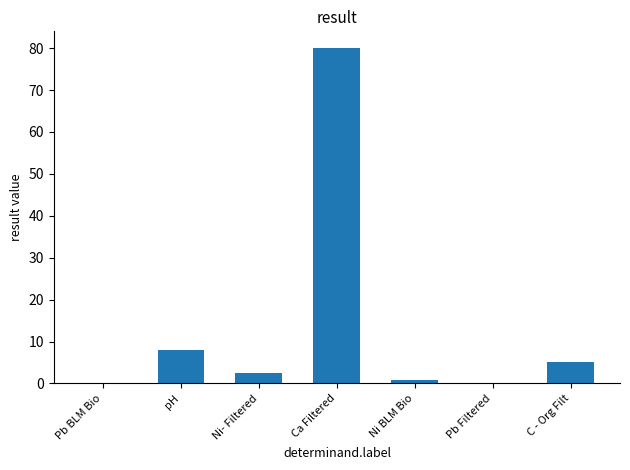

How many values exceed 2?

4